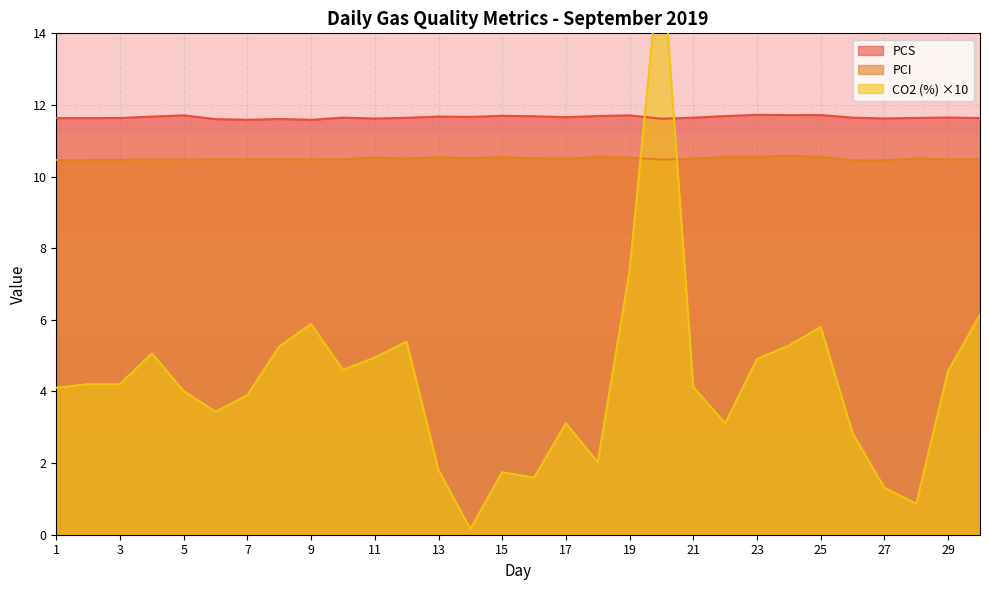

What is the minimum value shown in the chart?

0.2